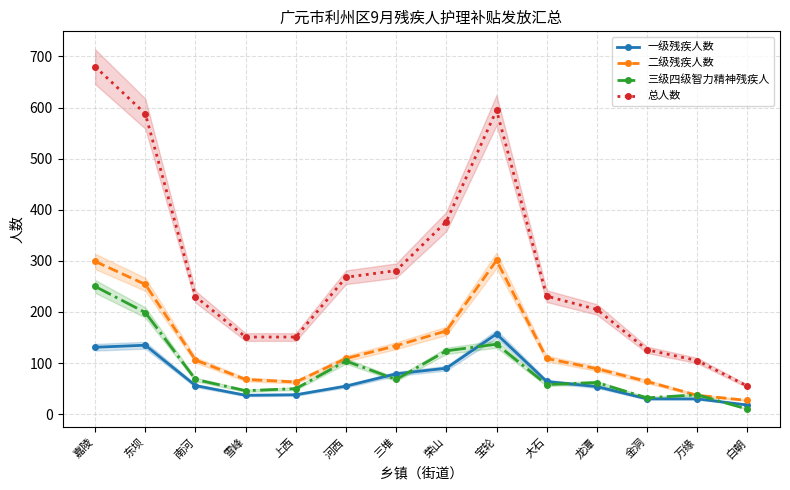

True or false: 一级残疾人数 and 二级残疾人数 cross at least once.

False